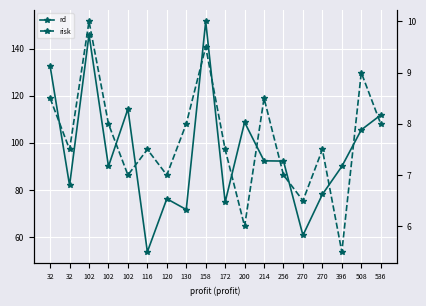

True or false: risk and rd cross at least once.

False